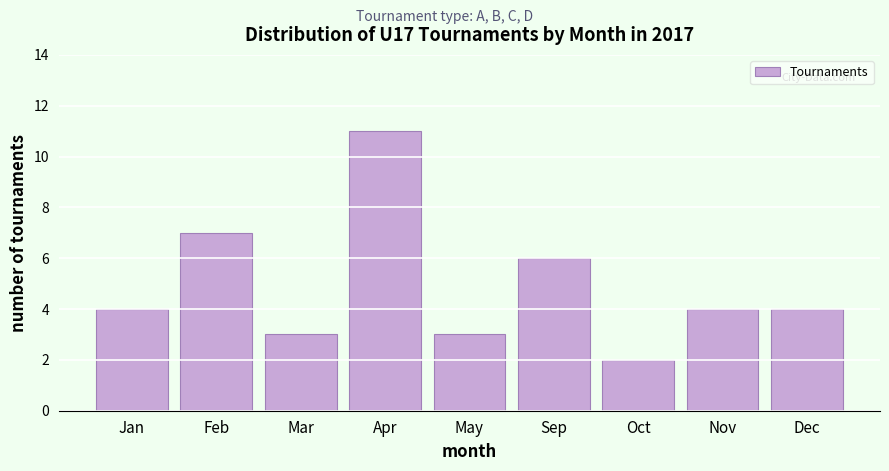

Reading left to right, what are all the values shown in this chart?

Jan=4	Feb=7	Mar=3	Apr=11	May=3	Sep=6	Oct=2	Nov=4	Dec=4